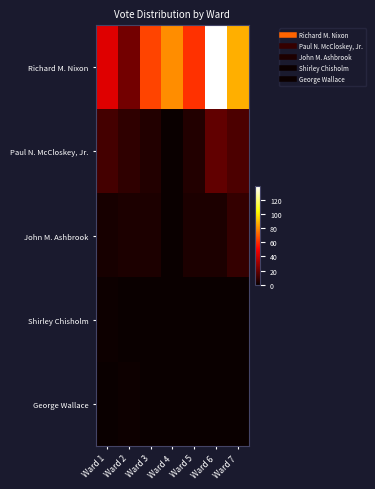

Between Ward 4 and Ward 2, which is larger?

Ward 4